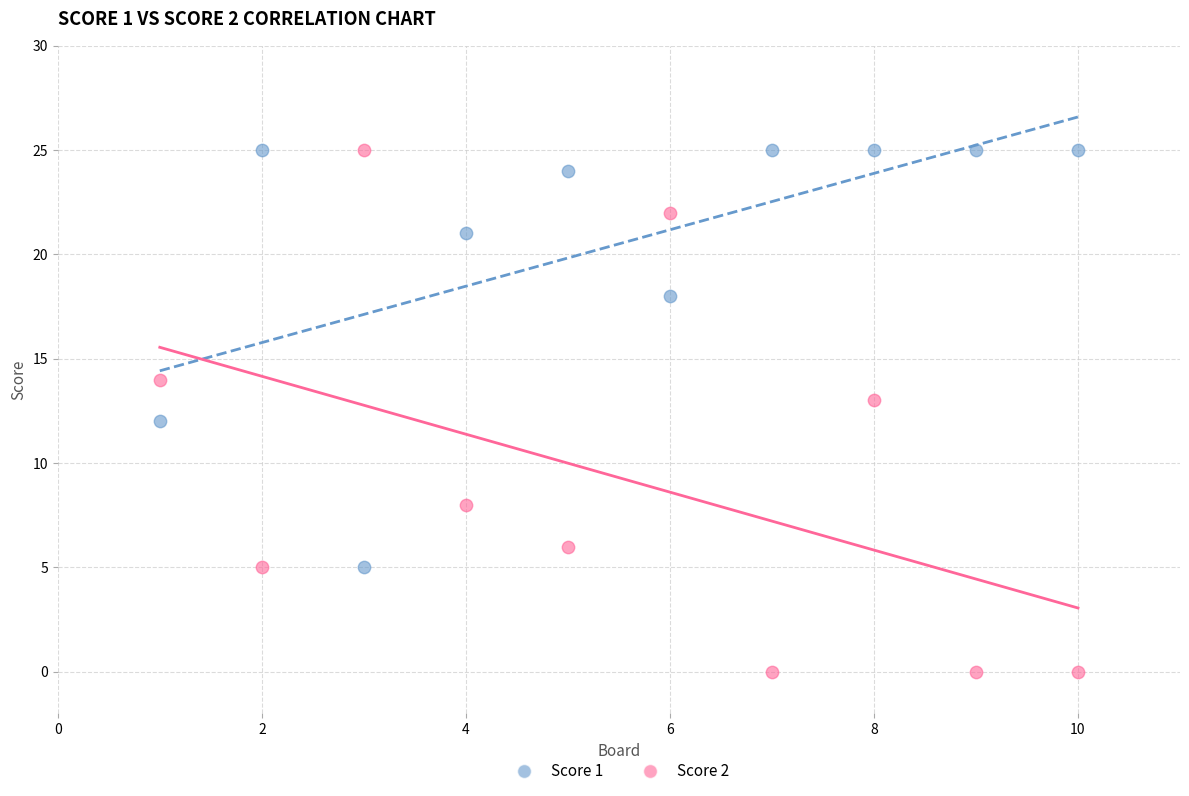

What are all the series names shown in the legend?

Score 1, Score 2